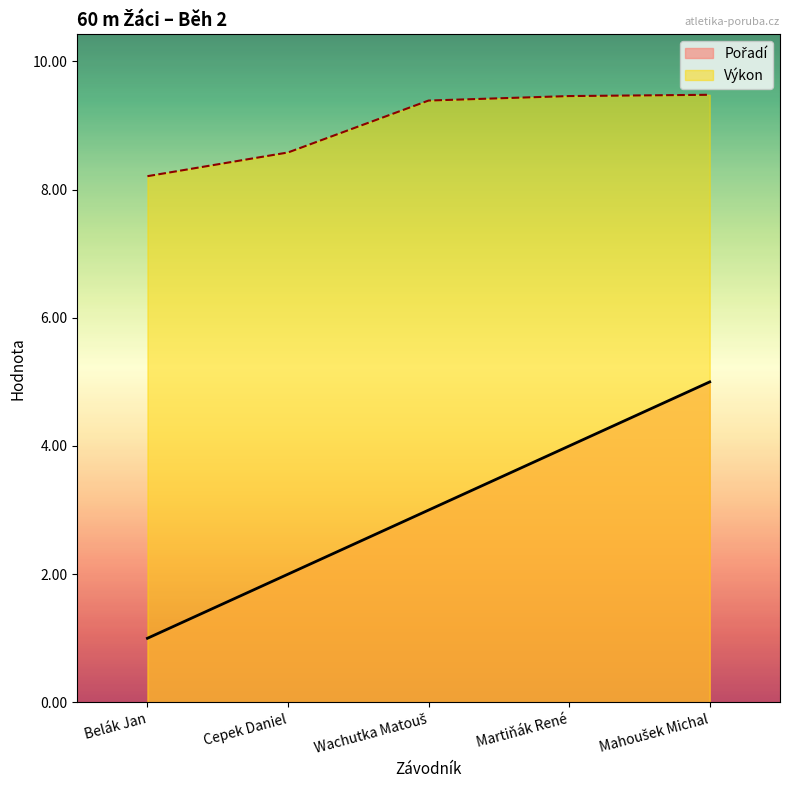

Does the chart have visible grid lines?

No